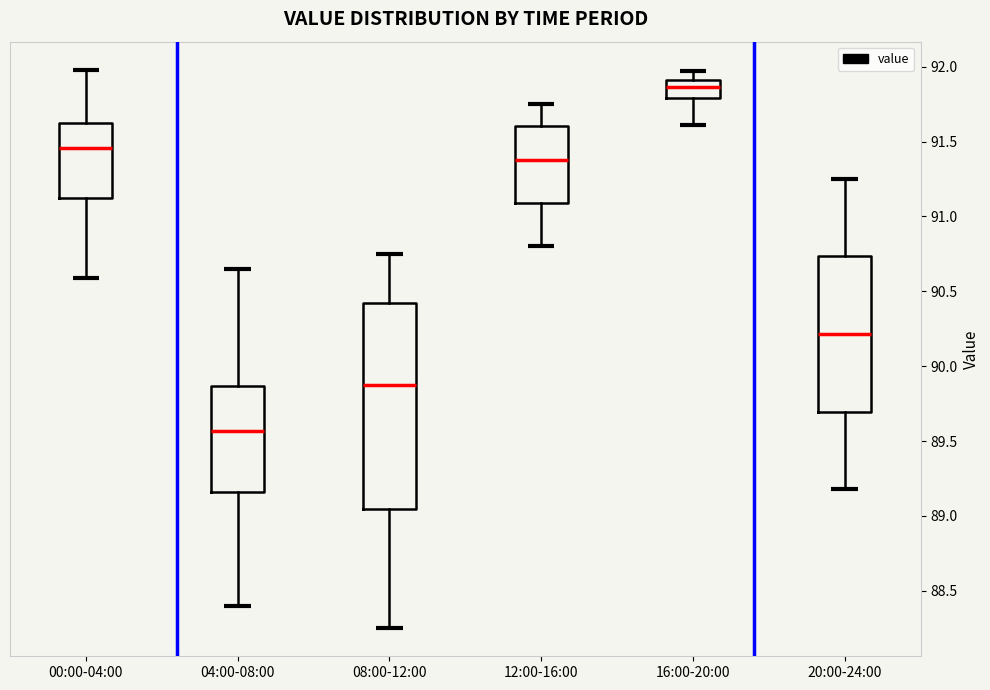

Where is the lower edge of the box for 12:00-16:00 on the y-axis? The values are not printed on the chart, so give them approximately, as read against the axis.

91.10